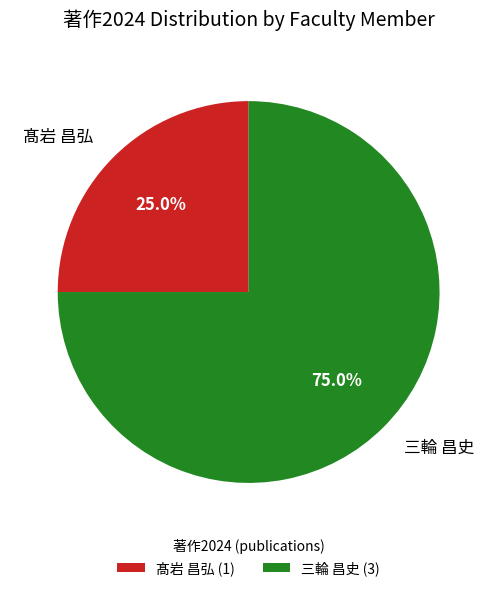

Does 髙岩 昌弘 represent more than half of the total?

No